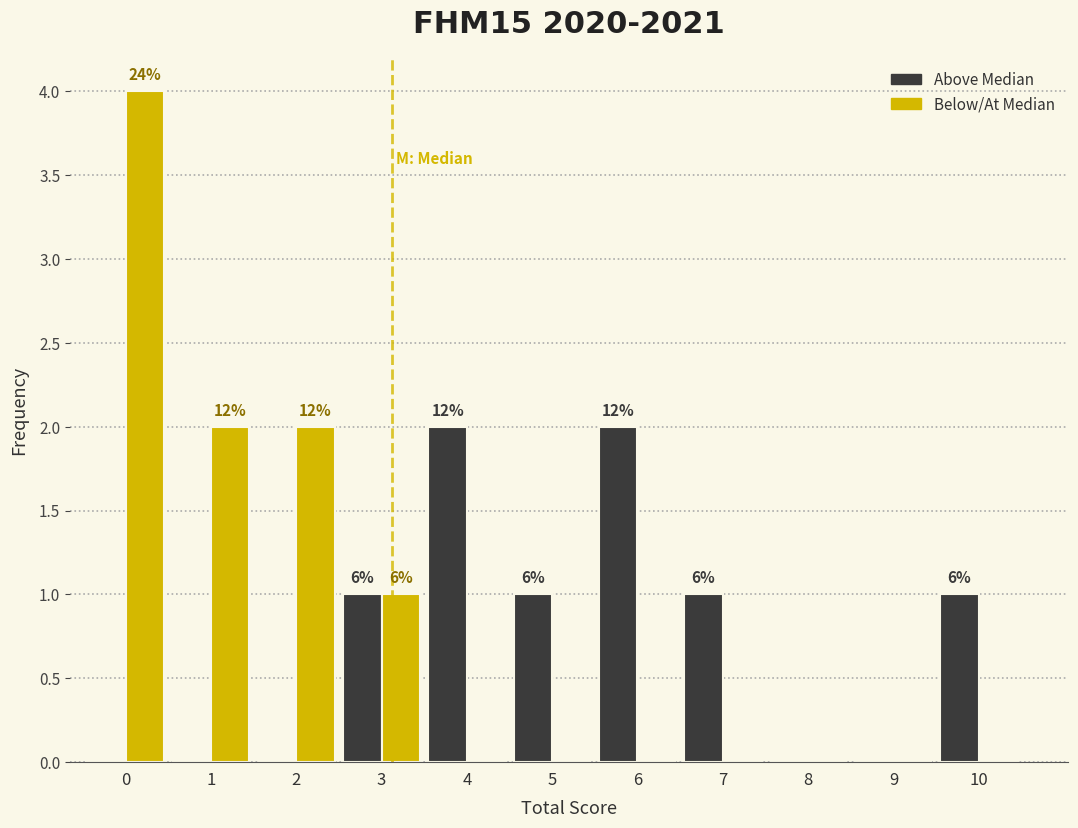

Reading right to left, what are all the values shown in this chart?

Above Median: 10=1	9=0	8=0	7=1	6=2	5=1	4=2	3=1	2=0	1=0	0=0
Below/At Median: 10=0	9=0	8=0	7=0	6=0	5=0	4=0	3=1	2=2	1=2	0=4